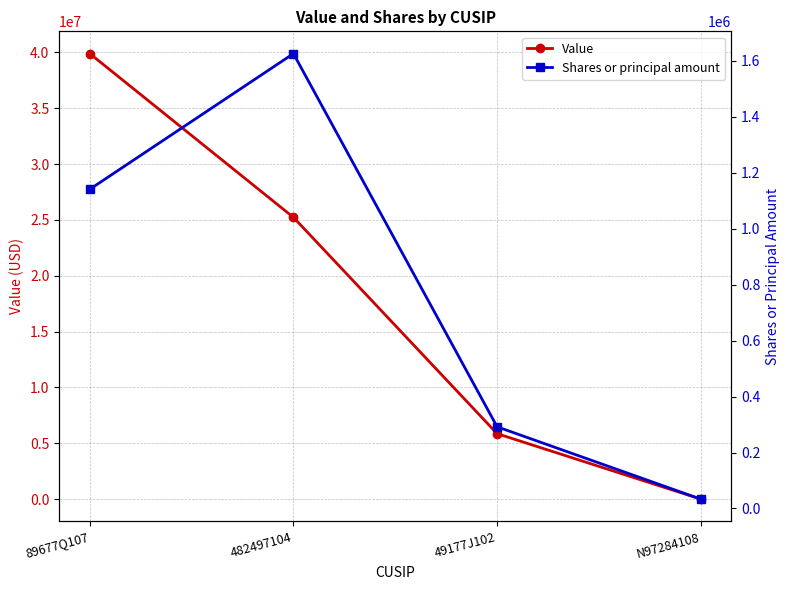

List the labels in order of Shares or principal amount value, largest first.

482497104, 89677Q107, 49177J102, N97284108